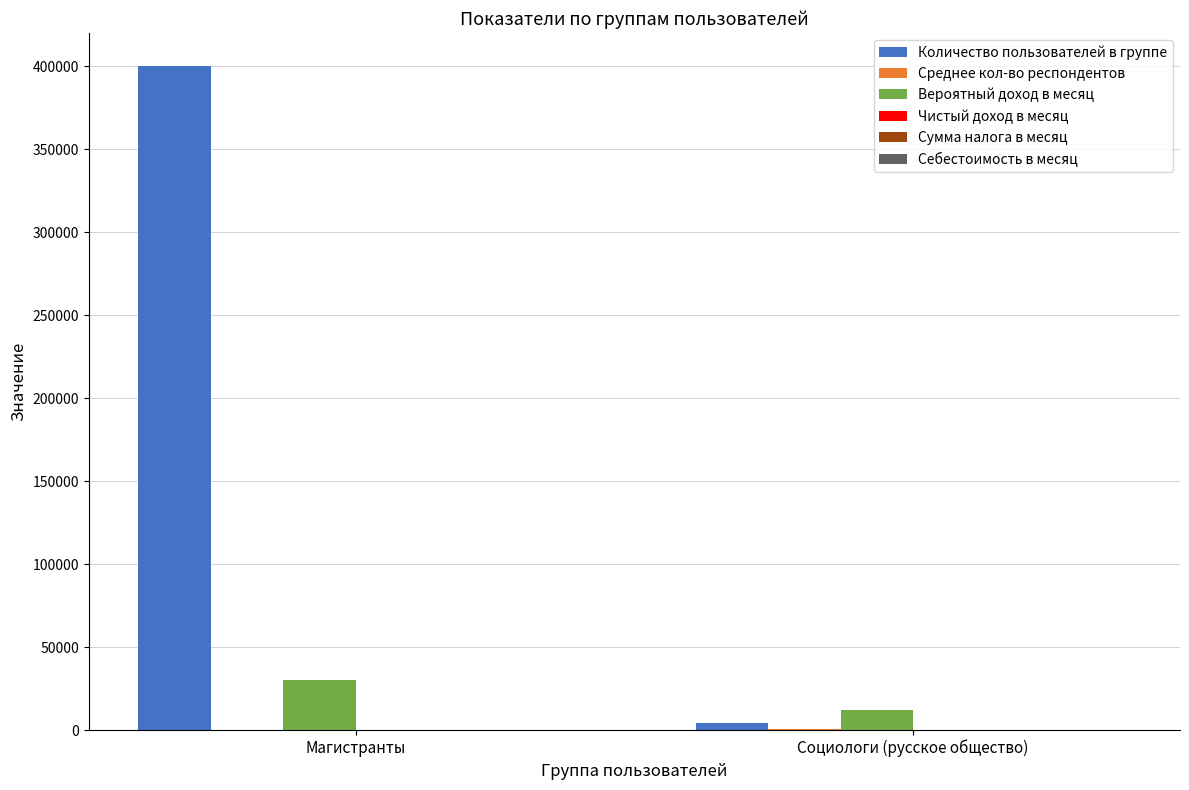

Which series has the widest spread of values?

Количество пользователей в группе